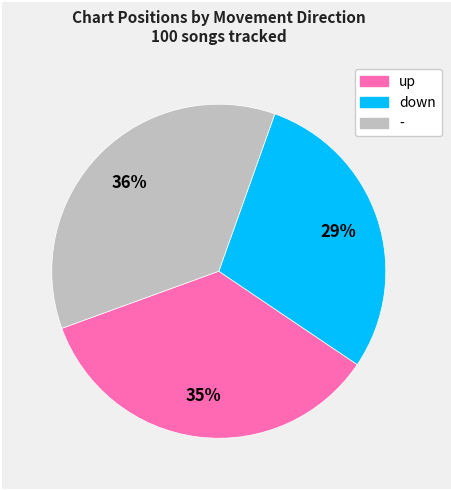

The up slice represents 40% of the pie. True or false?

False